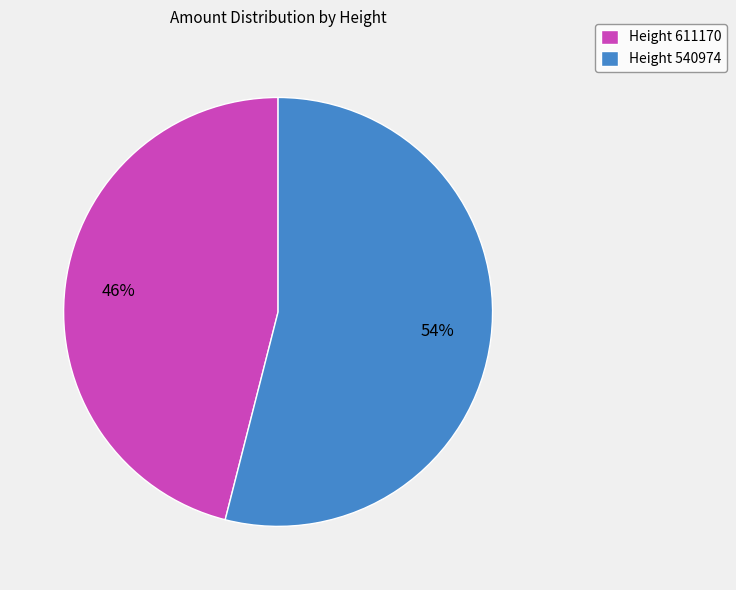

Which category accounts for the majority?

Height 540974